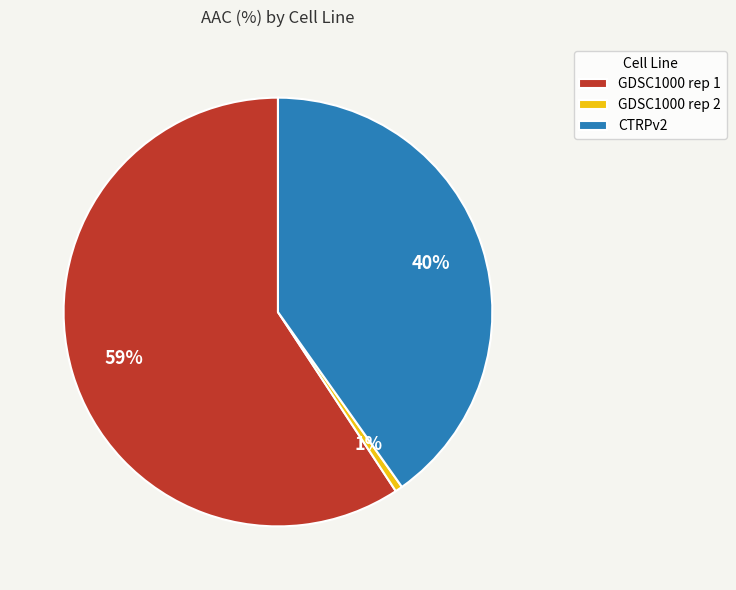

What percentage is the GDSC1000 rep 1 slice, to the nearest percent?

59%